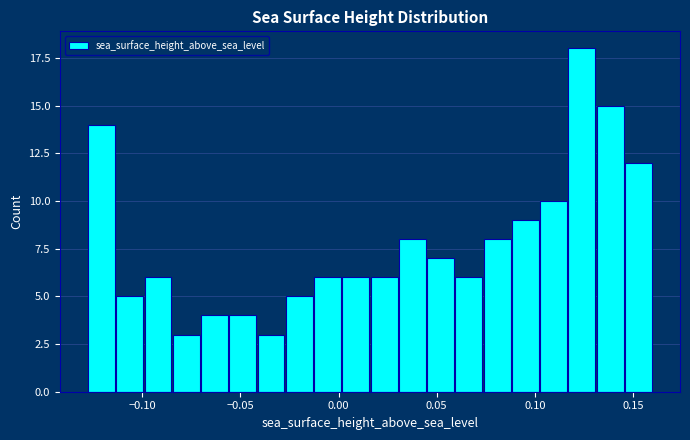

Read against the x-axis, roughly where is the centre of the tallest bar?

0.125